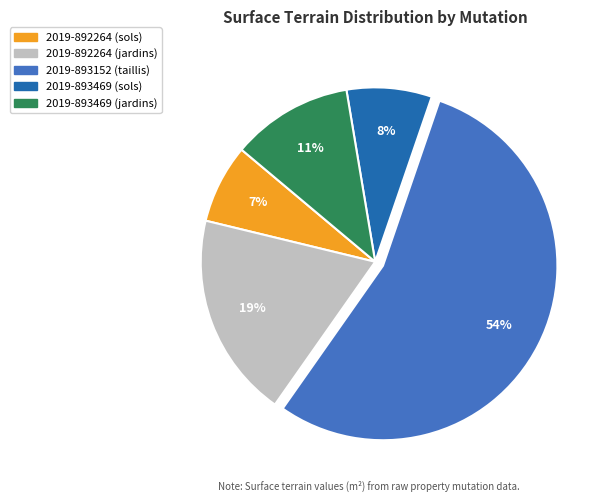

Which has a higher value, 2019-893469 (jardins) or 2019-892264 (sols)?

2019-893469 (jardins)